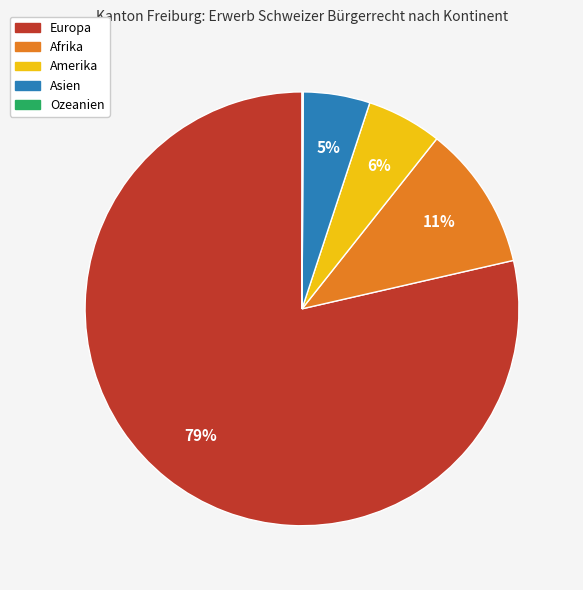

Which has a higher value, Asien or Europa?

Europa